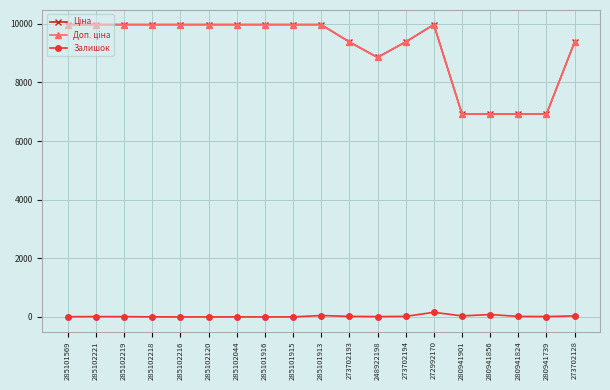

How many lines are shown in the chart?

3